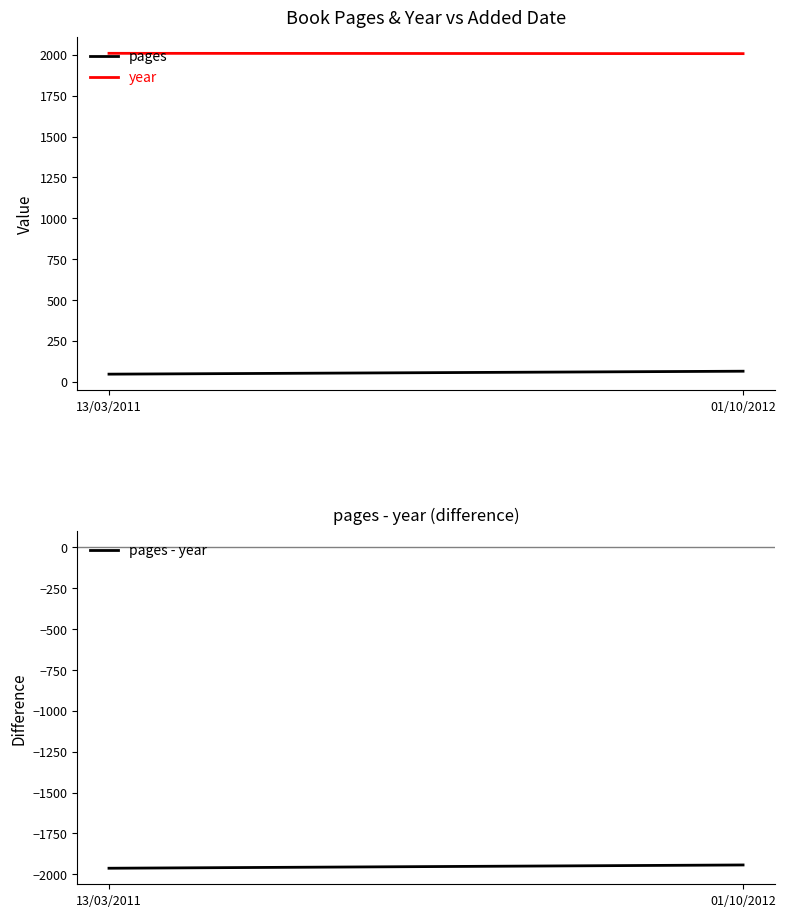

How many distinct data groups are displayed?

3